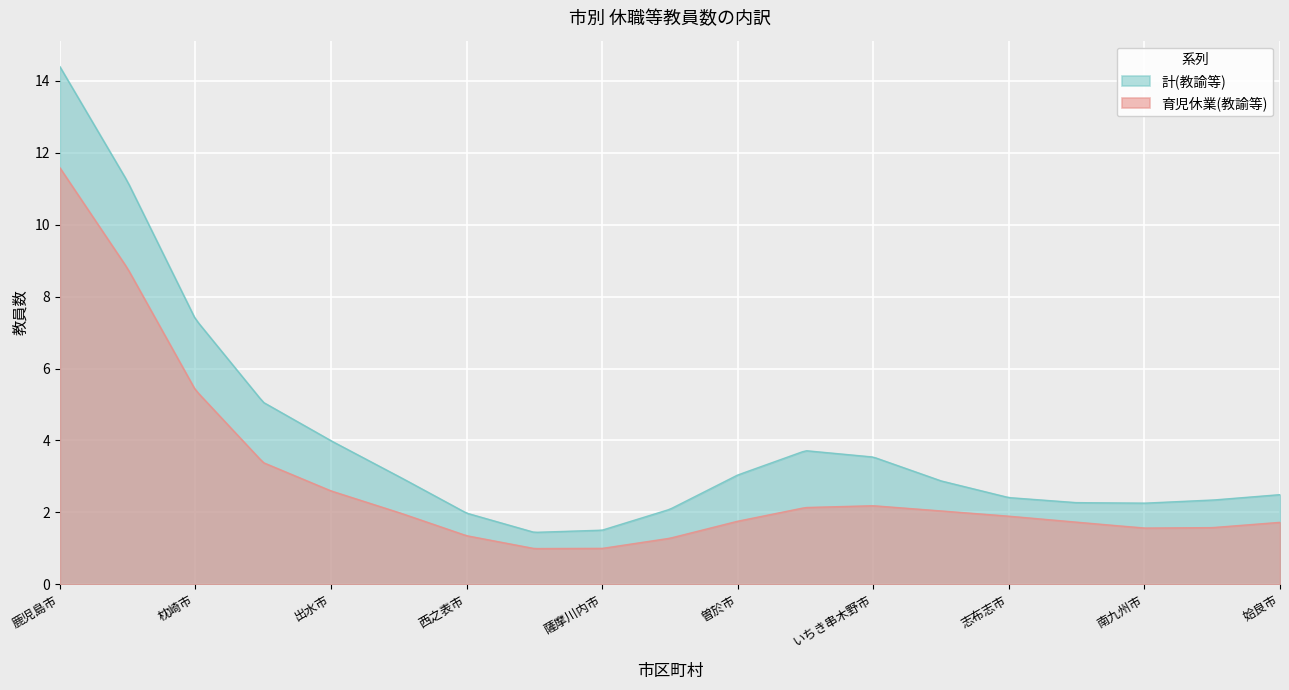

How many categories are shown in the chart?

300